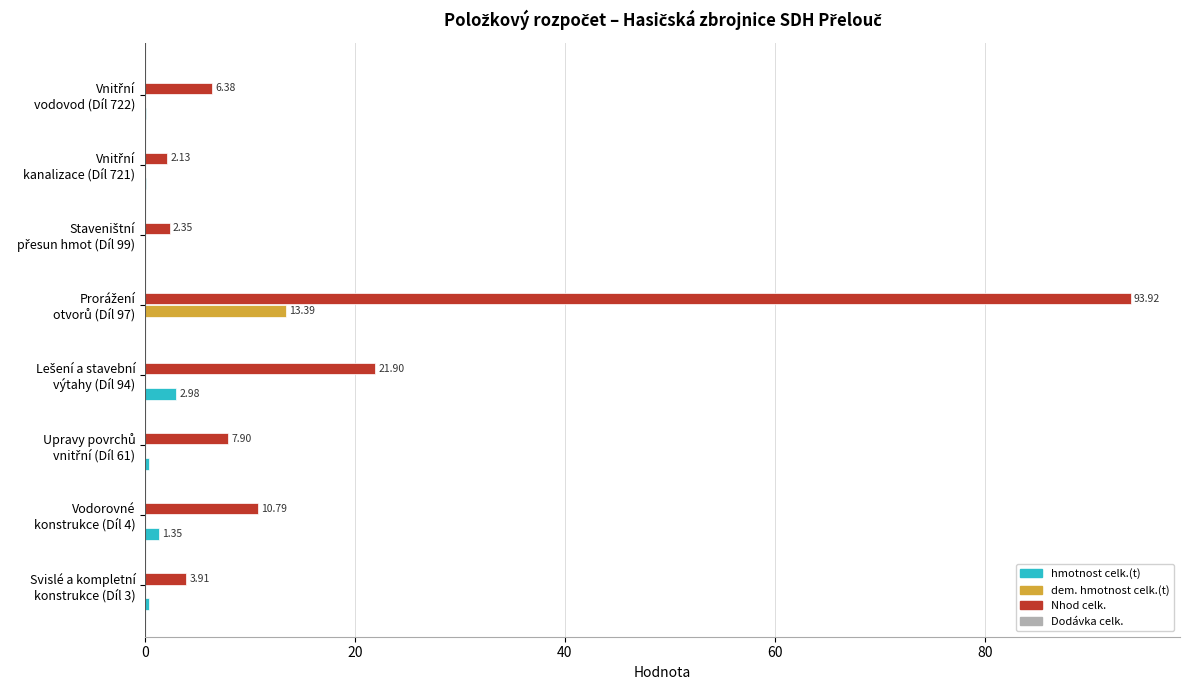

What is the sum of all Nhod celk. values?

149.3